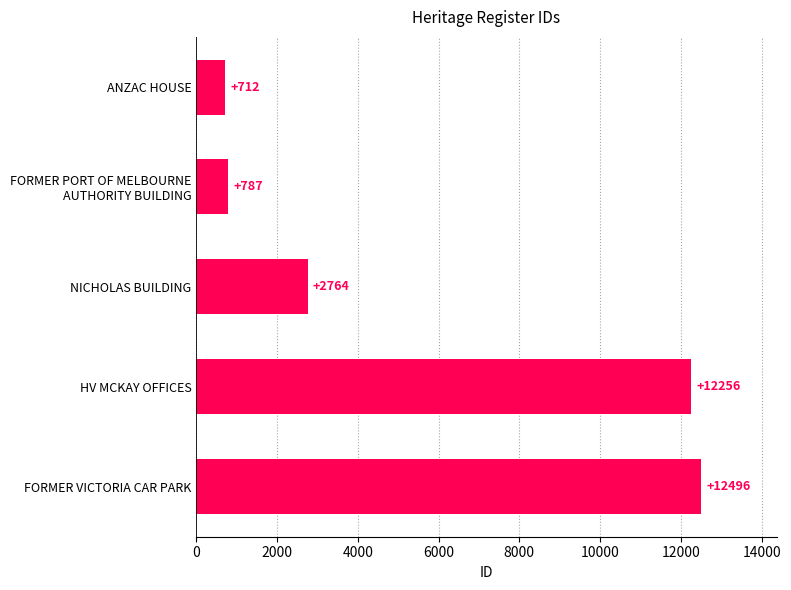

What is the minimum value shown in the chart?

712